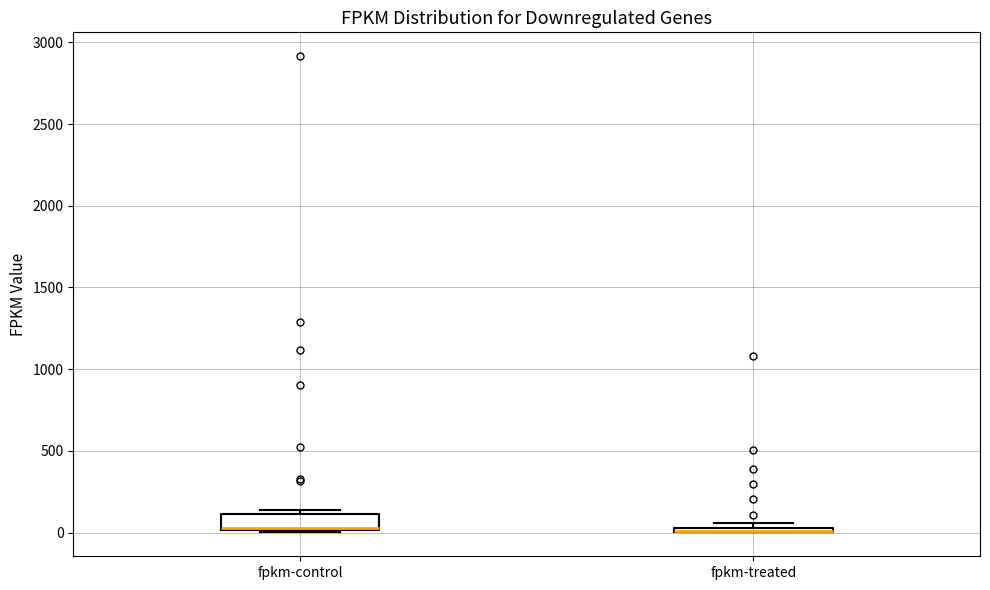

Where is the upper edge of the box for fpkm-treated on the y-axis? The values are not printed on the chart, so give them approximately, as read against the axis.

50